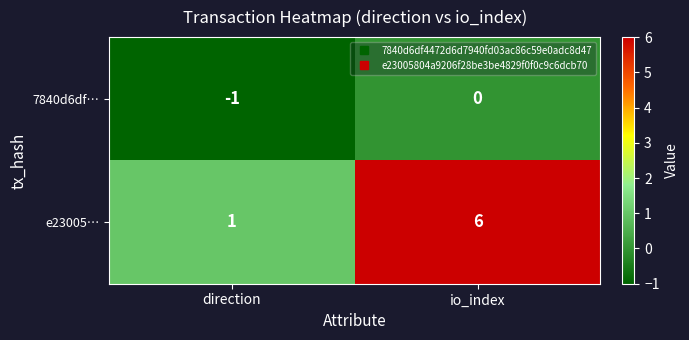

At which label is e23005… closest to 3?

direction